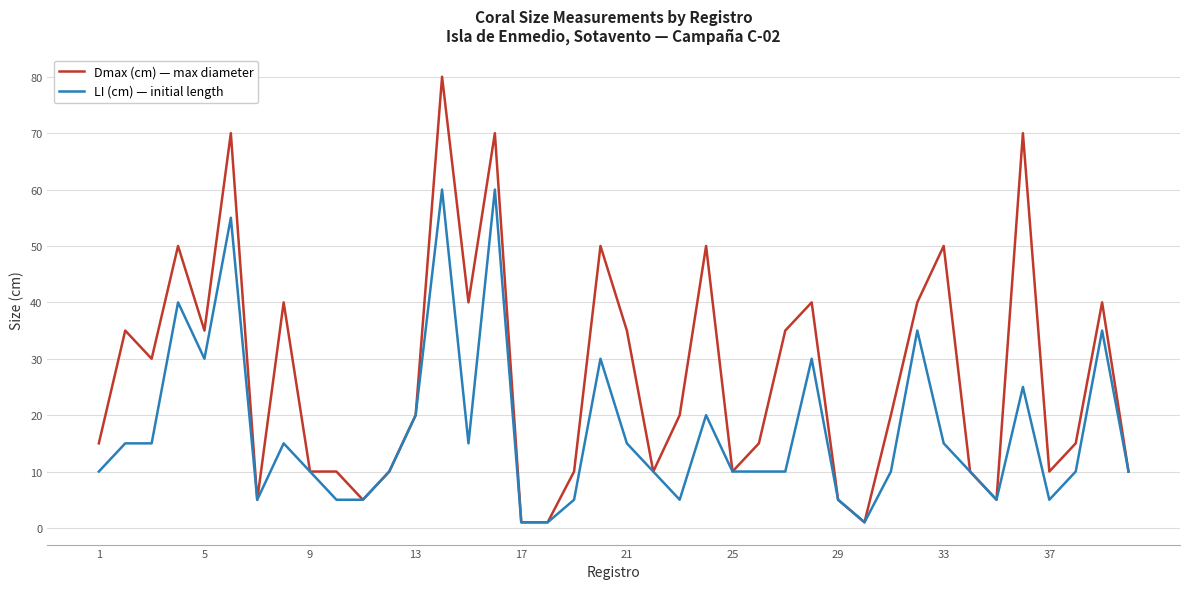

What are all the series names shown in the legend?

Dmax (cm) — max diameter, LI (cm) — initial length